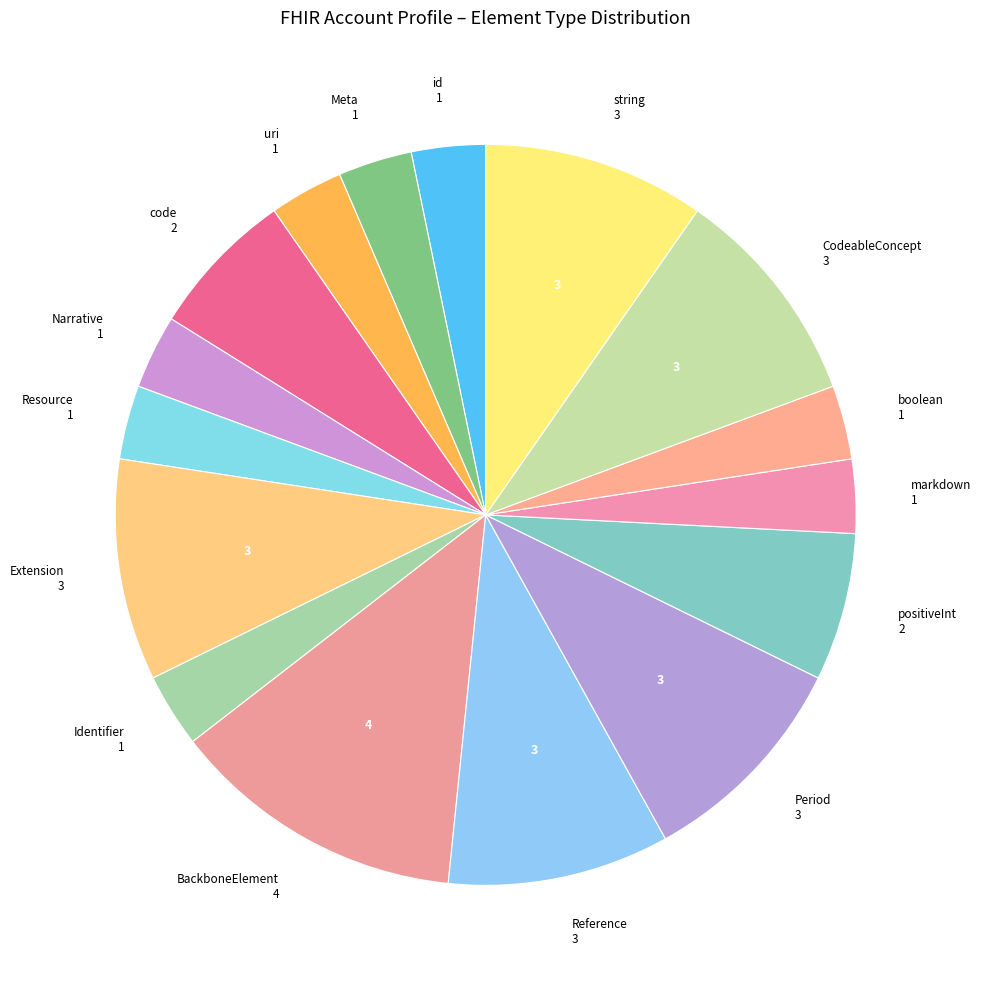

How many segments does this pie chart have?

16